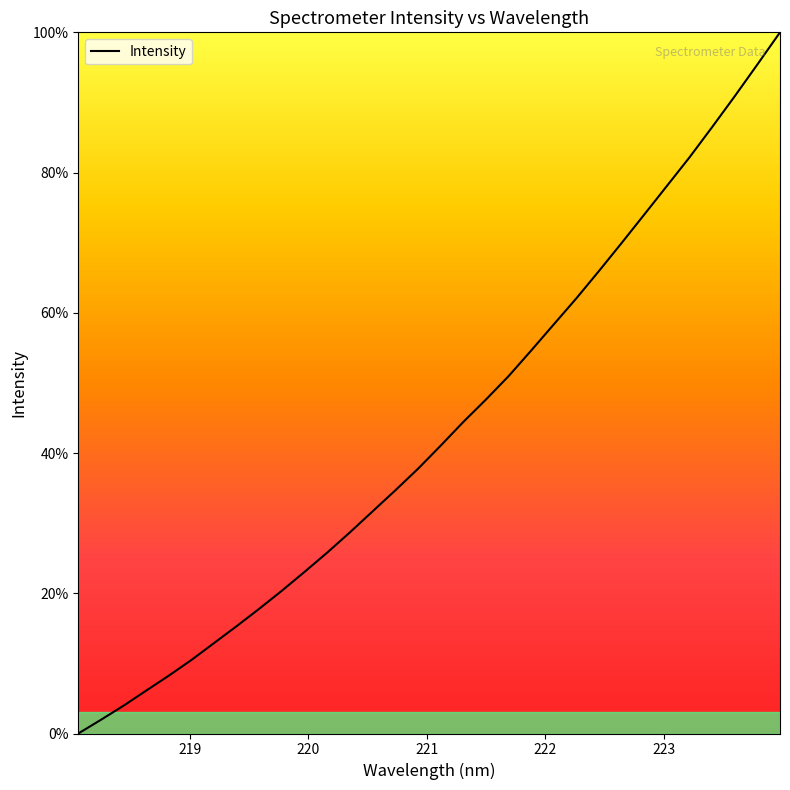

Reading left to right, extract all data points from this chart.

0.0	2.0	4.0	6.1	8.3	10.5	12.9	15.3	17.8	20.4	23.1	25.8	28.7	31.7	34.7	37.8	41.1	44.4	47.6	51.0	54.6	58.4	62.1	66.0	70.0	74.0	78.1	82.2	86.5	90.9	95.4	100.0